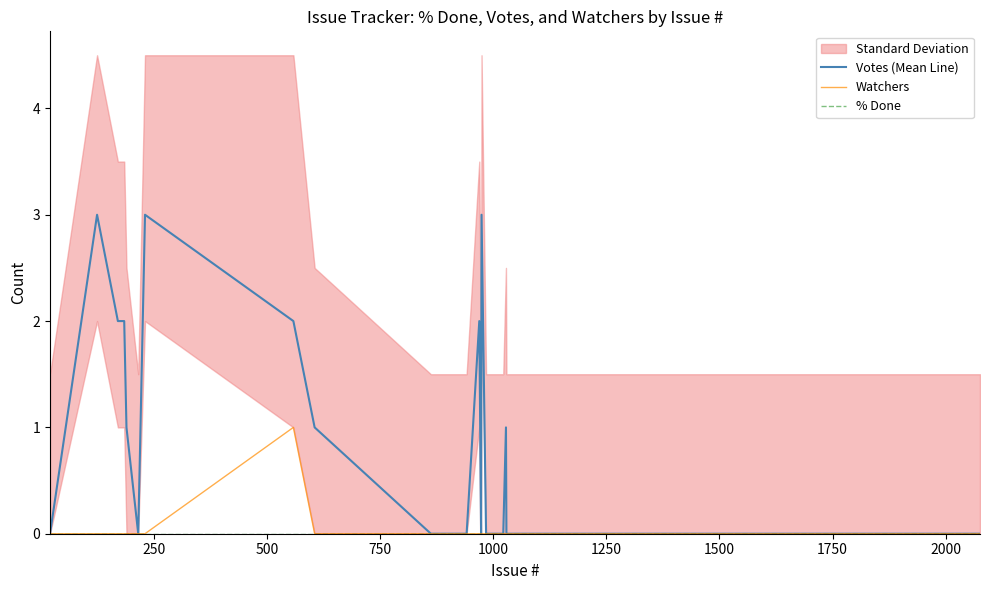

What is the difference between the second highest and second lowest values in the Votes (Mean Line) series?

3